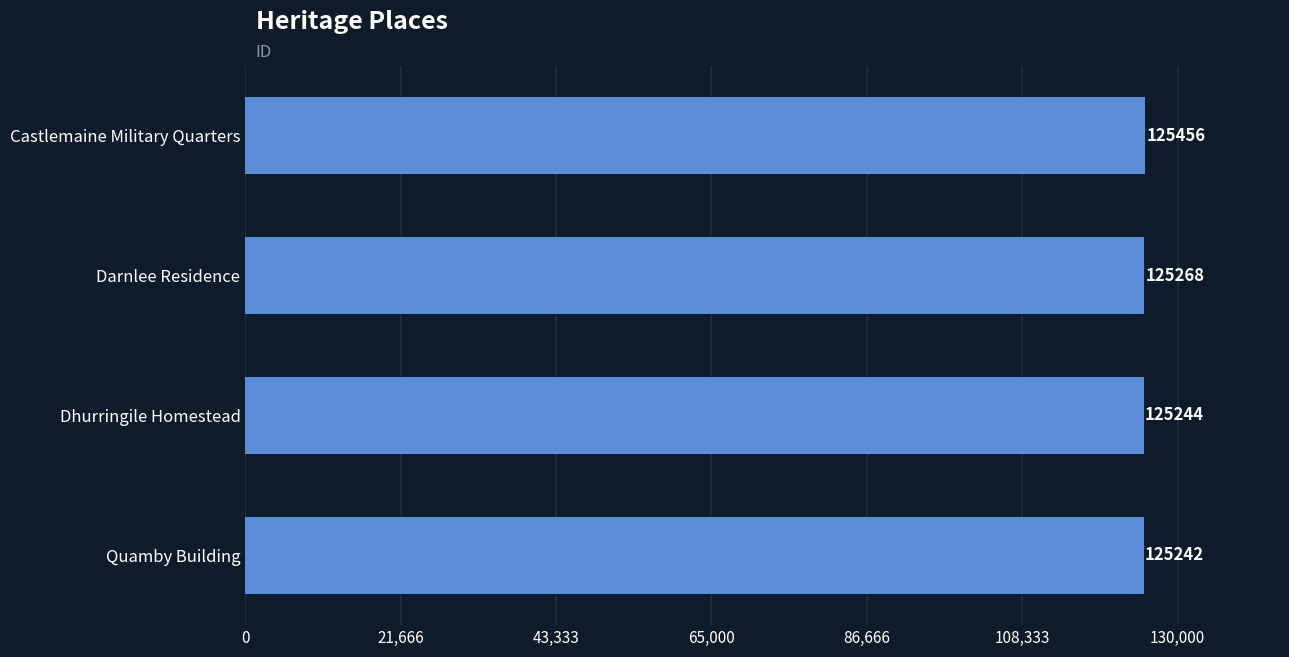

What value does the data have at Dhurringile Homestead, to the nearest 50?

125250